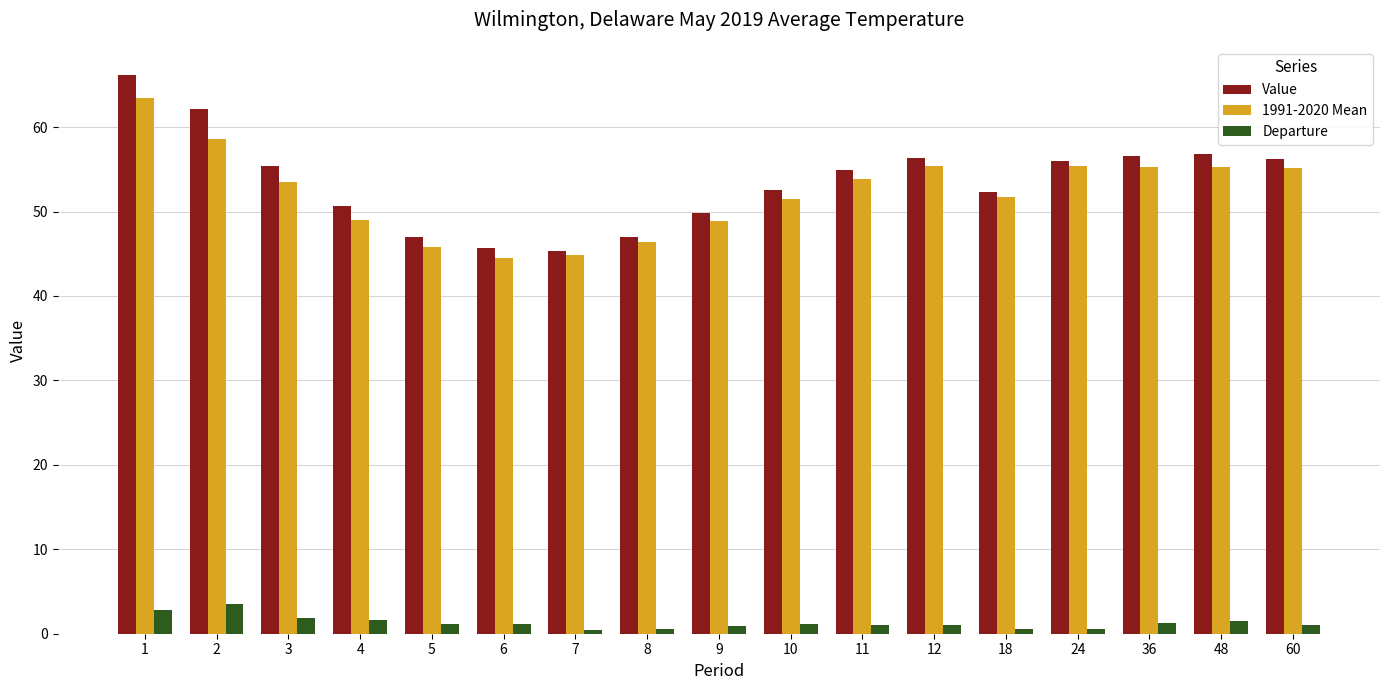

What is the difference between the maximum and second lowest values in the Departure series?

2.9